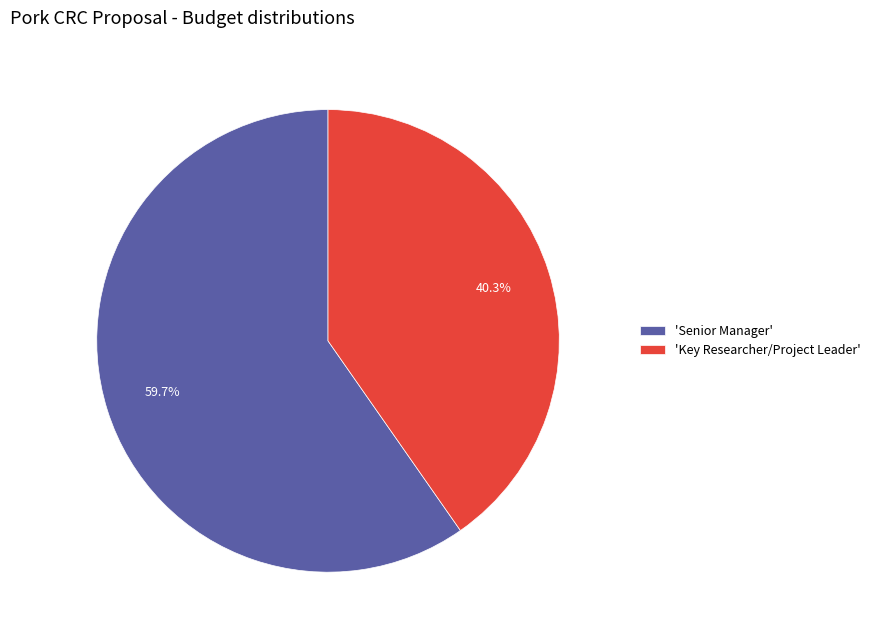

To the nearest percent, what is the difference between the largest and smallest slice percentages?

19%